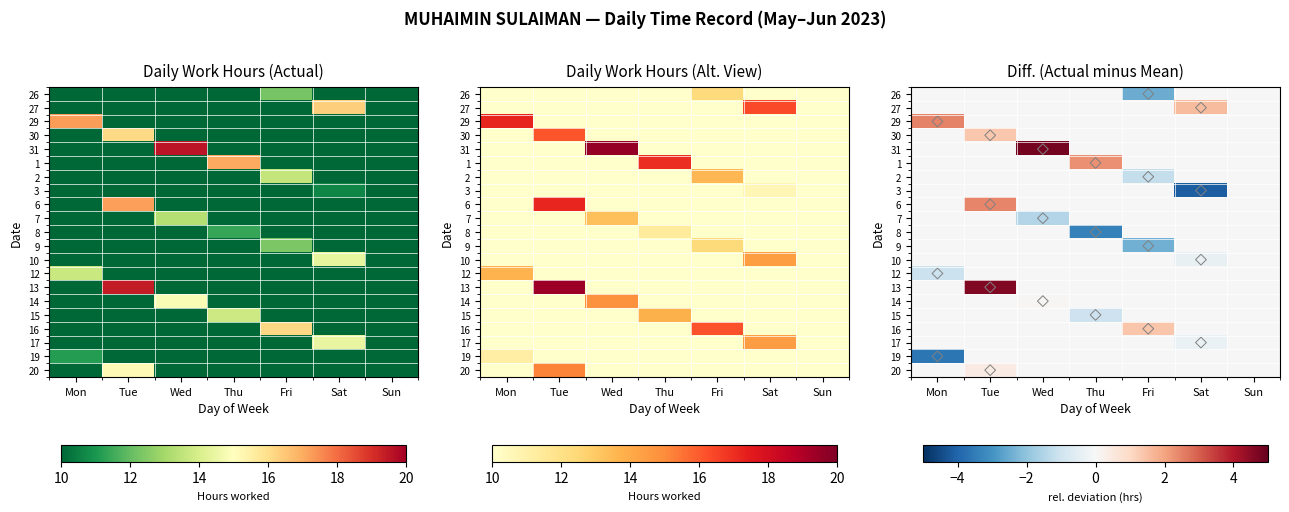

What is the spread (max minus min) of values at Sat?

5.7